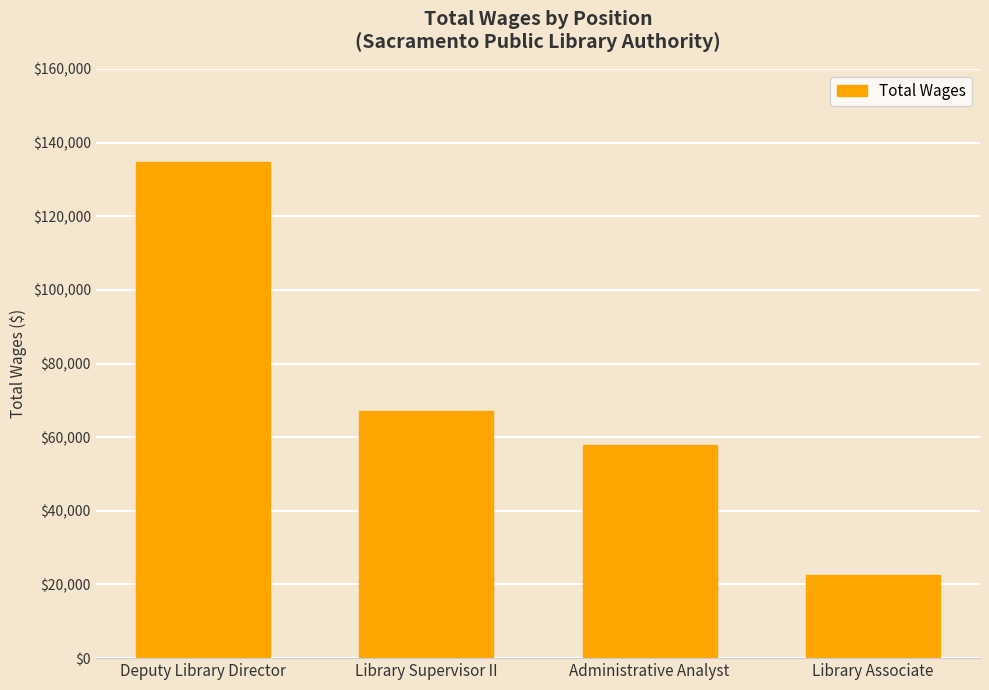

The value at Library Associate is 22634. True or false?

True